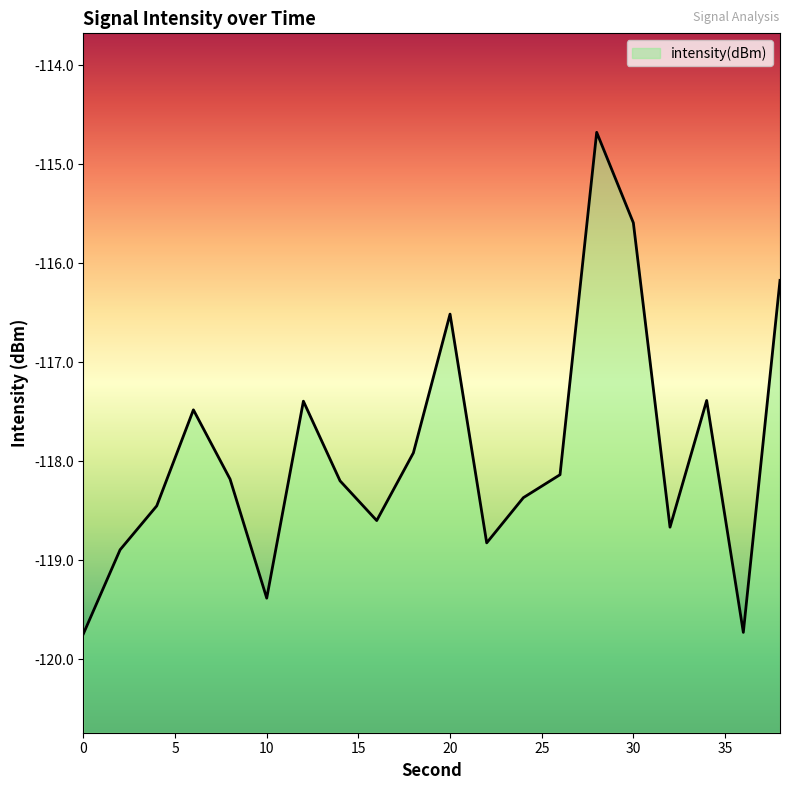

What is the difference between the maximum and minimum values?

5.1